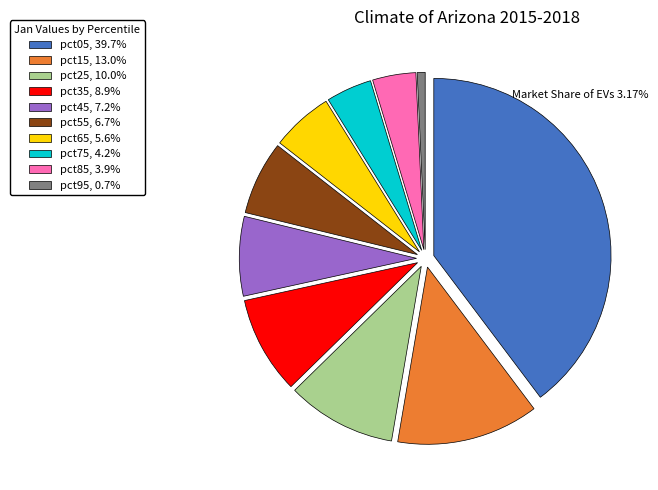

Is there any slice that represents more than half of the pie?

No